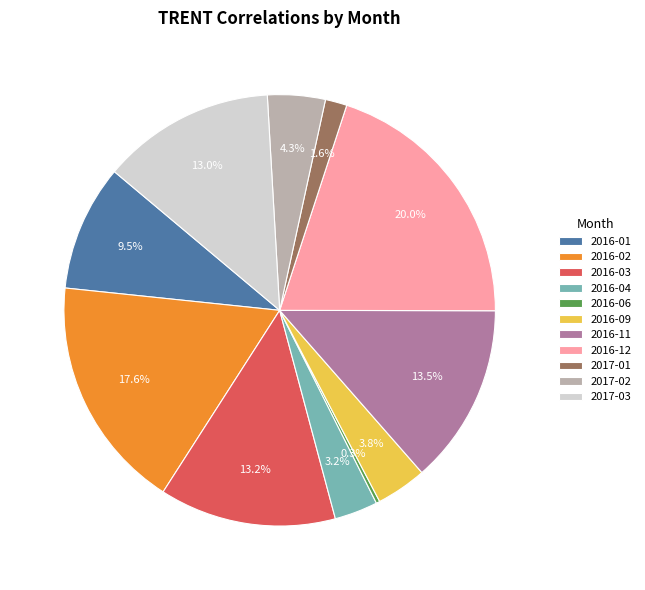

Which has a higher value, 2017-02 or 2016-12?

2016-12